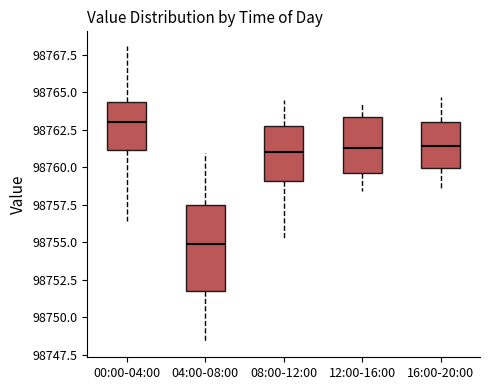

Where does the median line of the box for 16:00-20:00 sit on the y-axis? The values are not printed on the chart, so give them approximately, as read against the axis.

98761.5